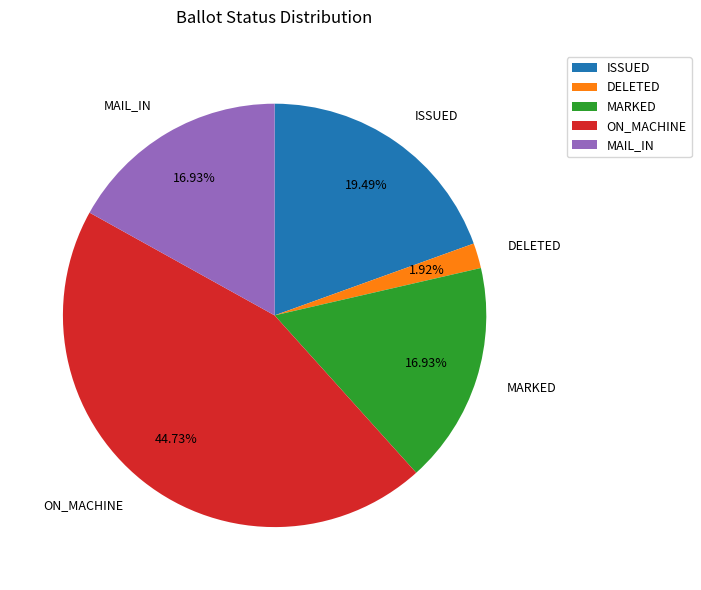

What percentage is NOT represented by ISSUED?

80.5%